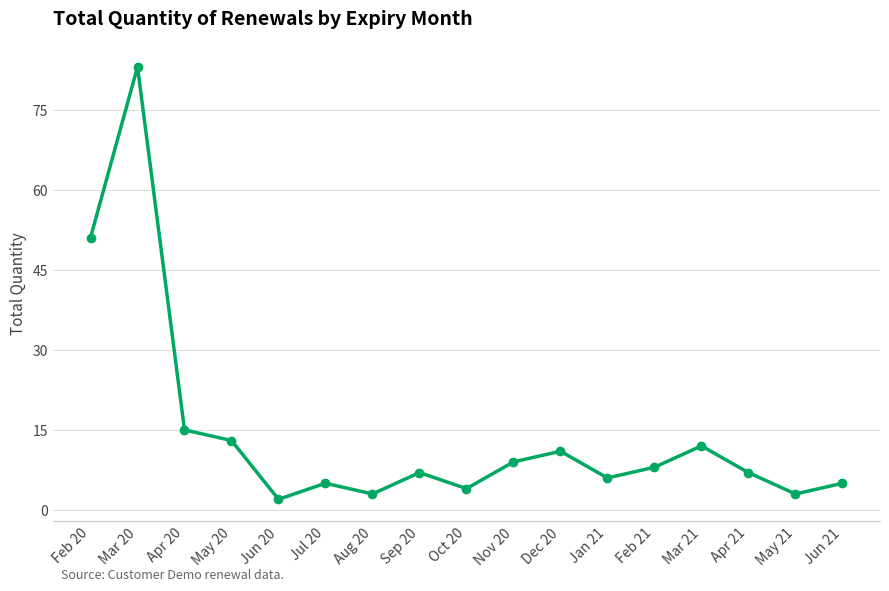

The value at Apr 20 is 26. True or false?

False